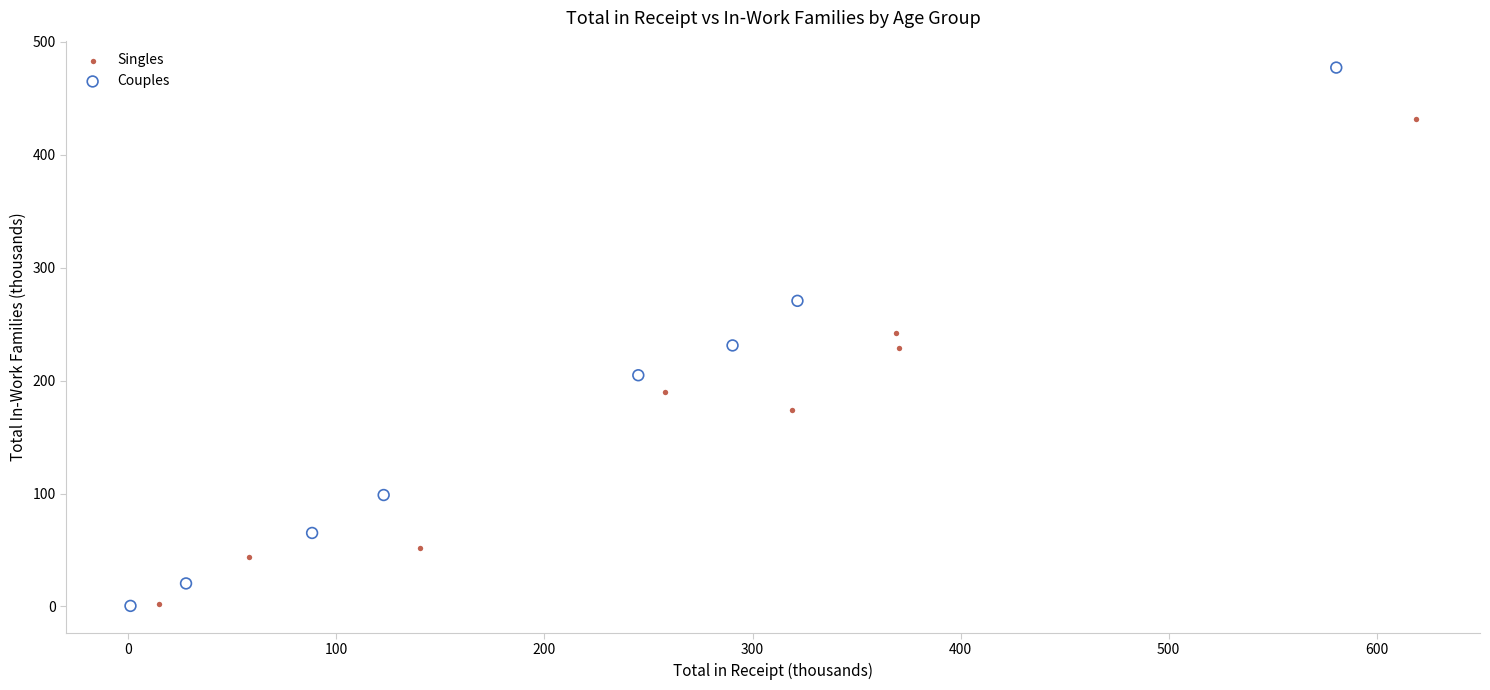

Which series contains the highest Y value?

Couples